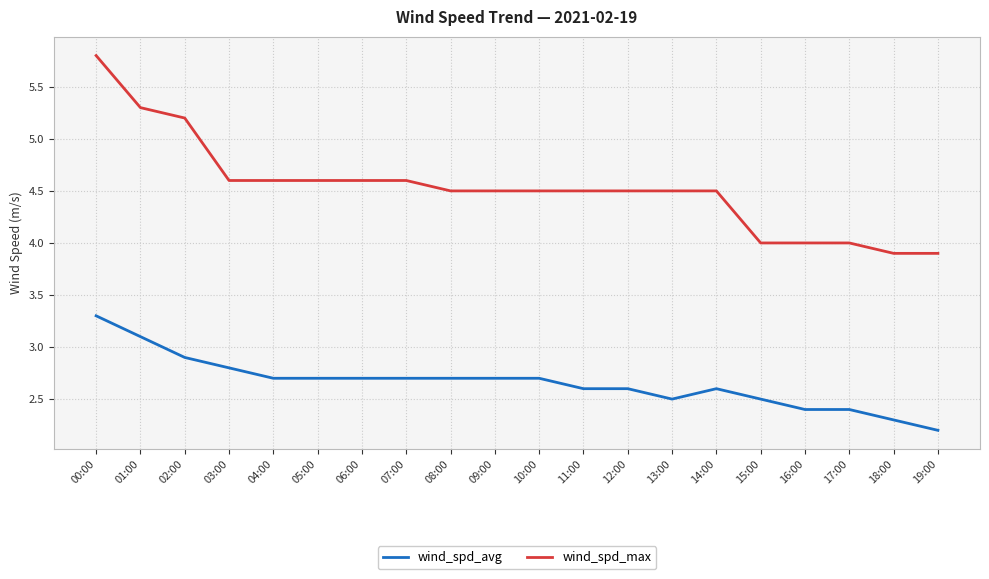

Is the value of wind_spd_avg at 01:00 greater than the value of wind_spd_max at 08:00?

No